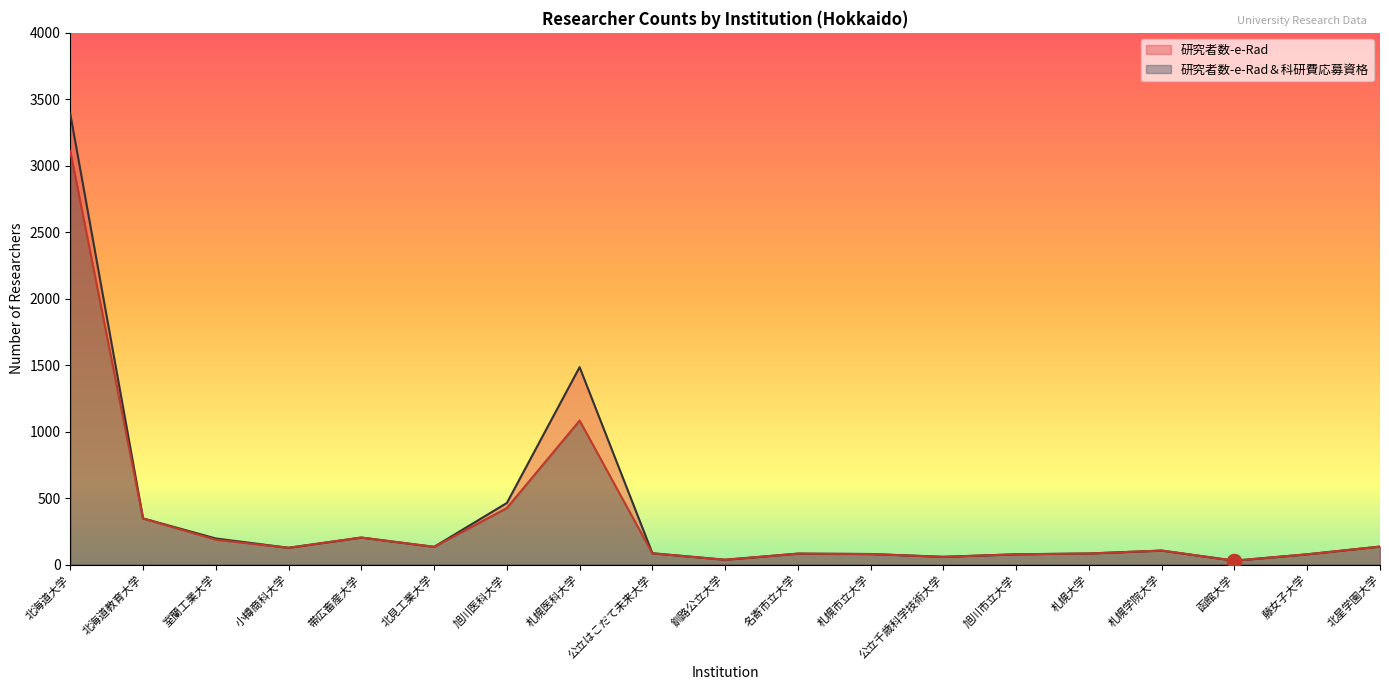

What is the value of the 研究者数-e-Rad＆科研費応募資格 point at the 11th from the left?

82